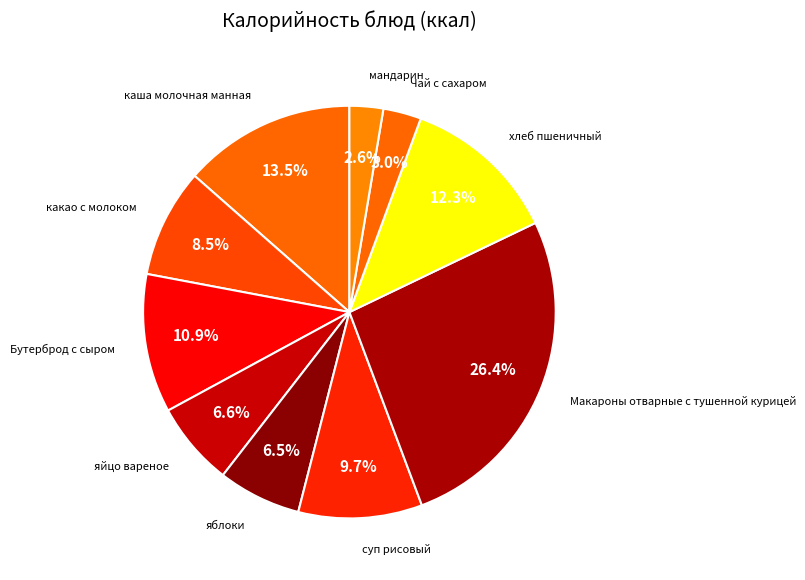

The яйцо вареное slice represents 7% of the pie. True or false?

True